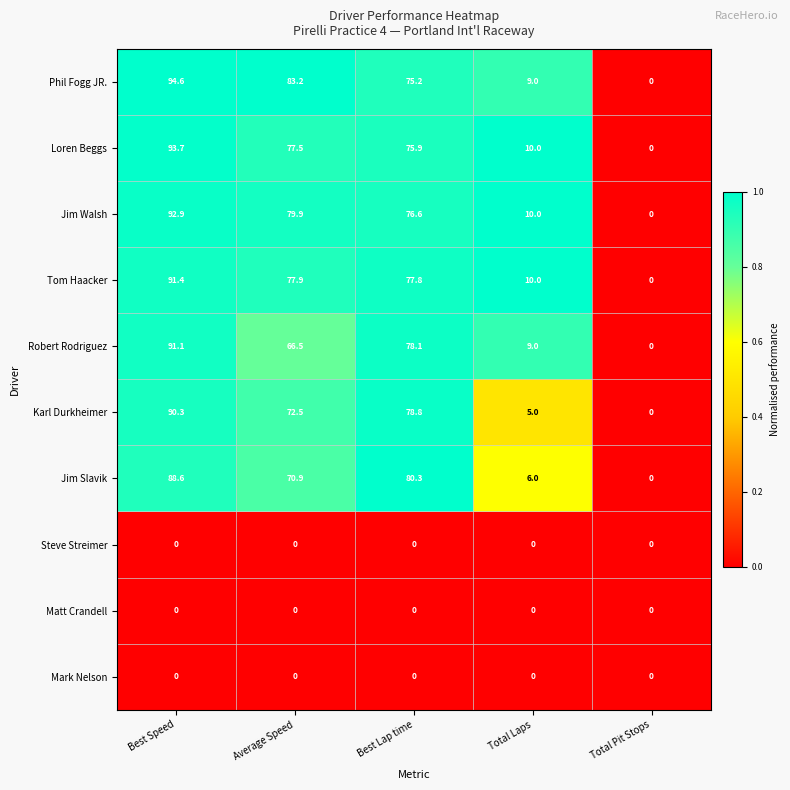

Which series has the largest total across all categories?

Phil Fogg JR.